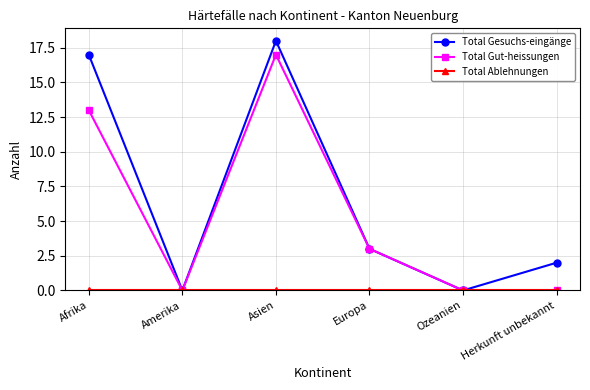

Where is the first local minimum for Total Gut-heissungen?

Amerika